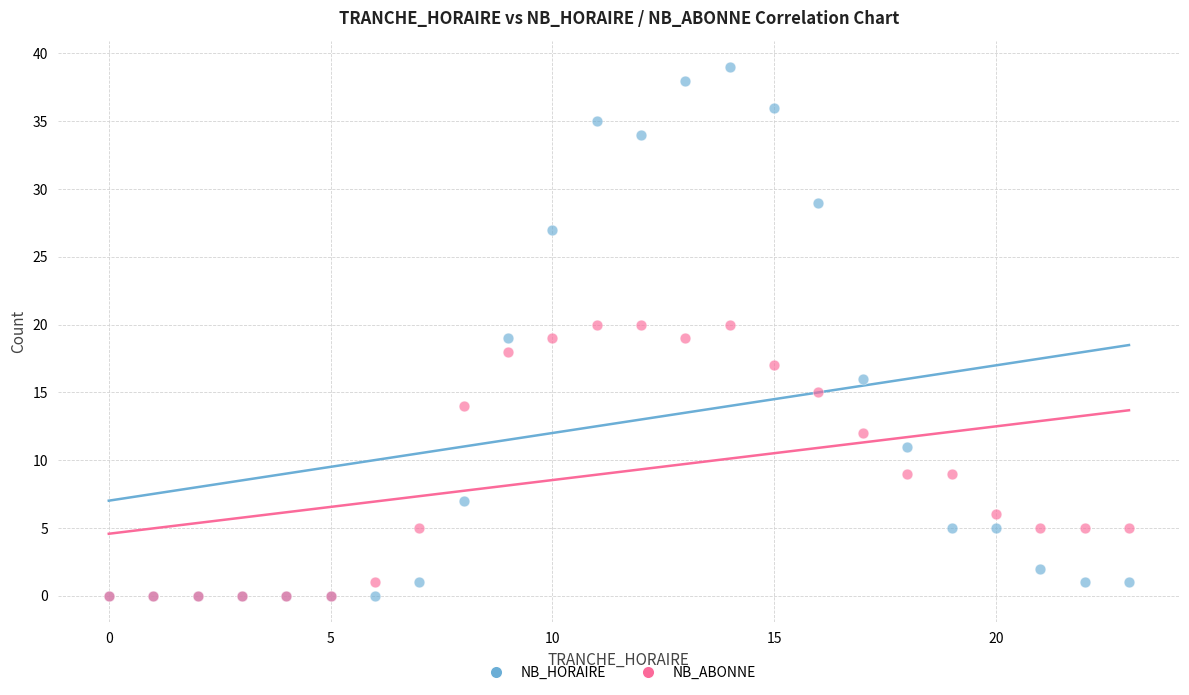

What are all the series names shown in the legend?

NB_HORAIRE, NB_ABONNE